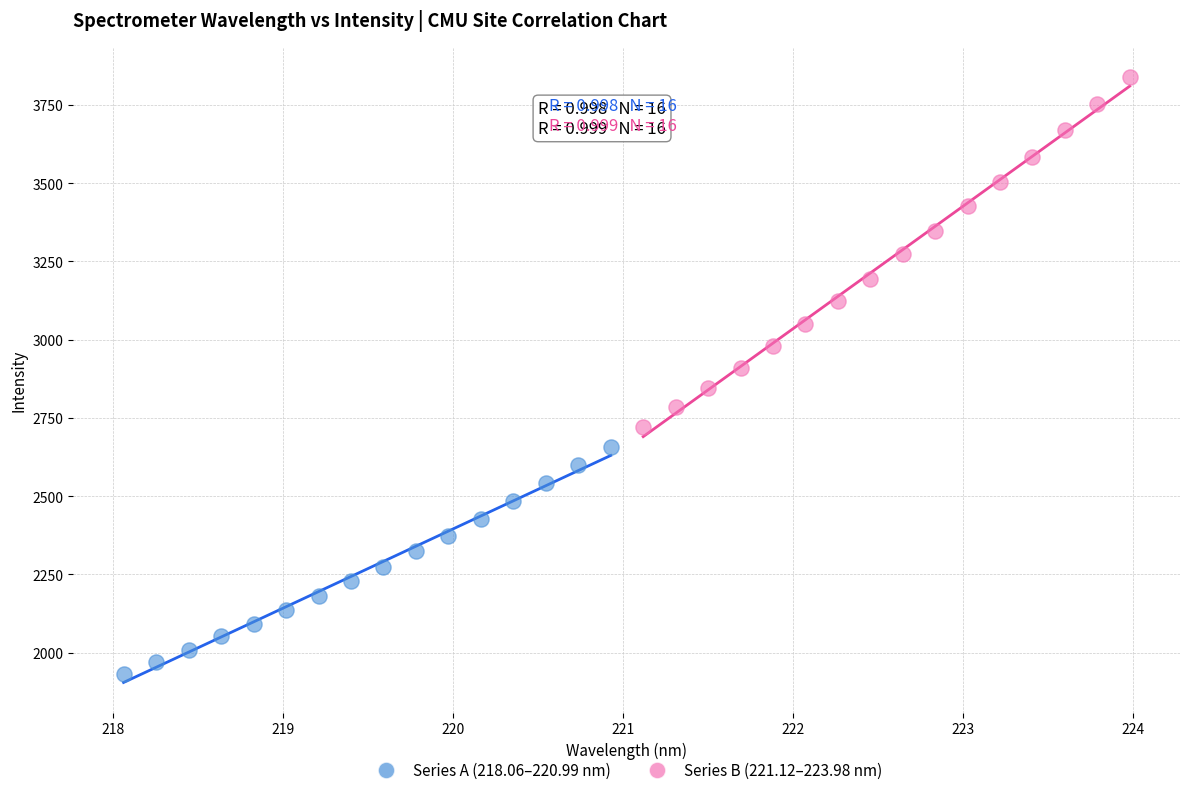

Which series contains the lowest Y value?

Series A (218.06–220.99 nm)